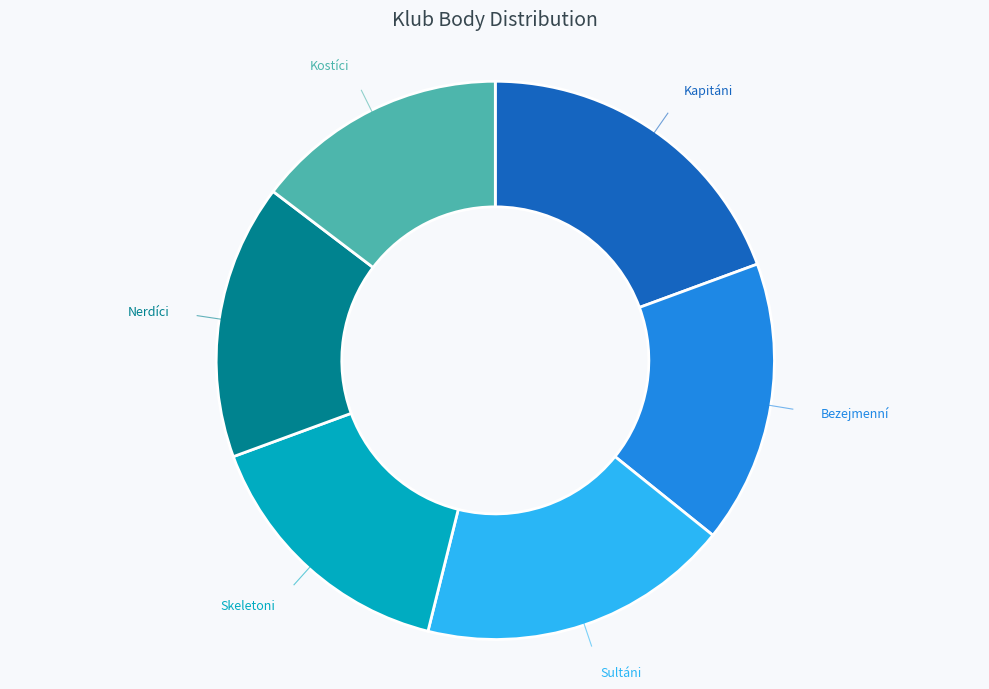

To the nearest percent, what is the average slice percentage?

17%